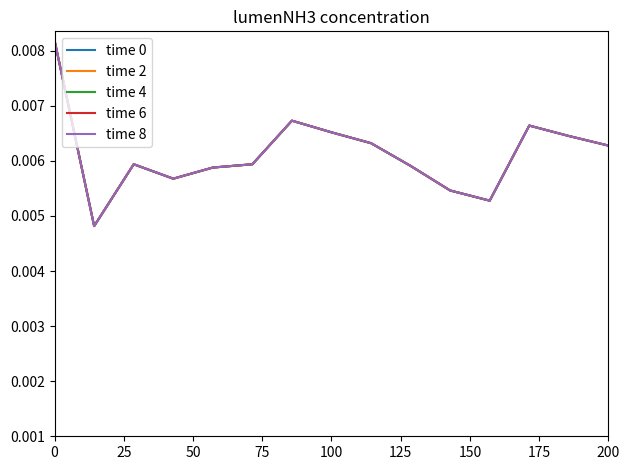

True or false: time 2 and time 6 intersect in this chart.

False